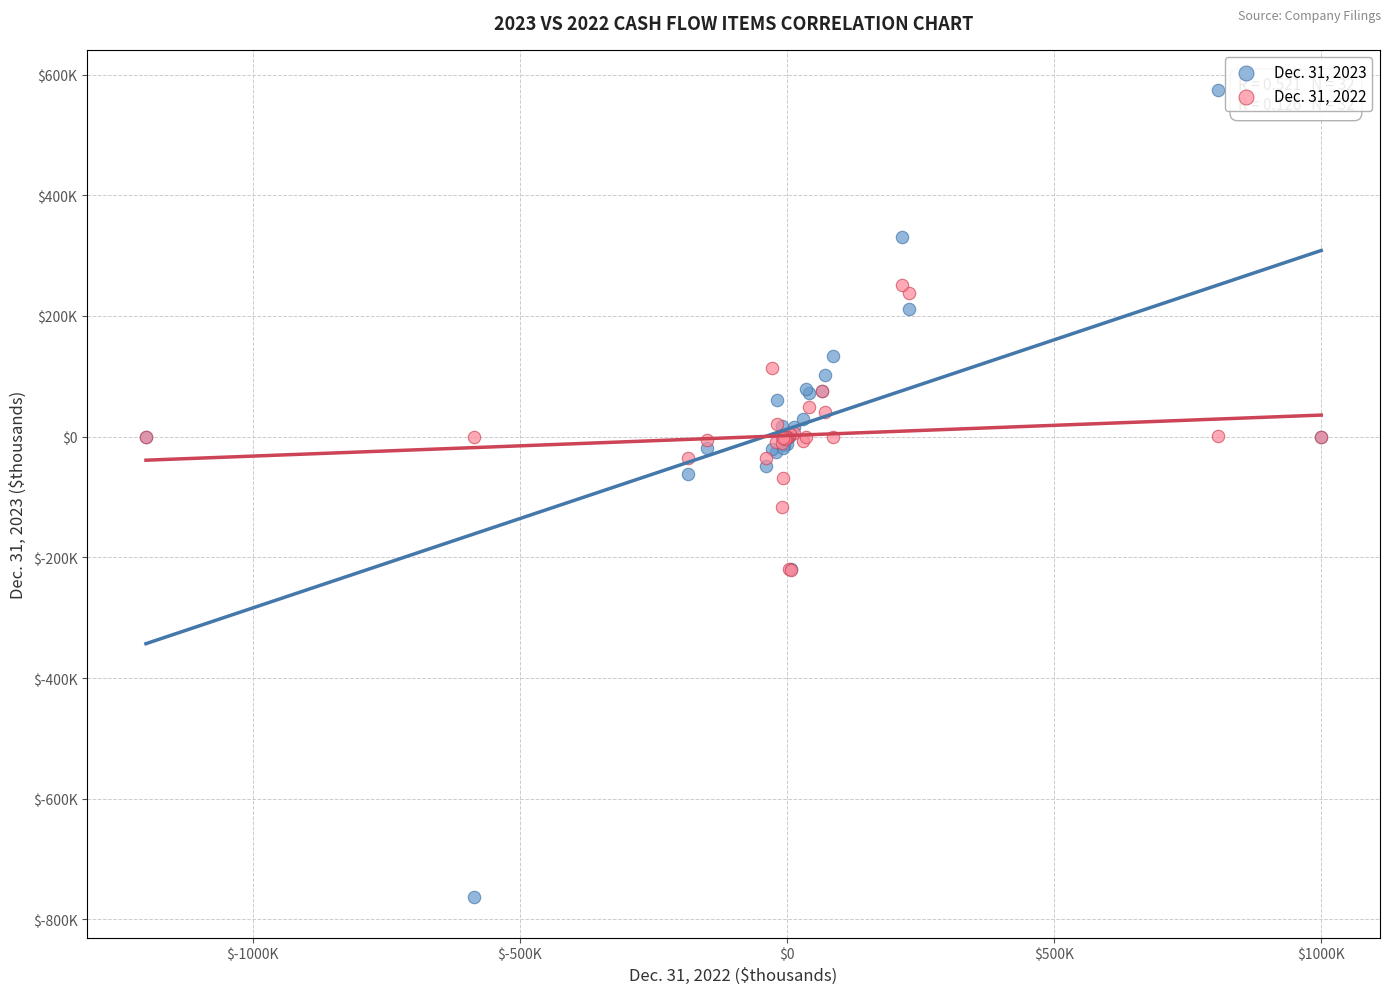

Which series reaches the maximum Y coordinate?

Dec. 31, 2023